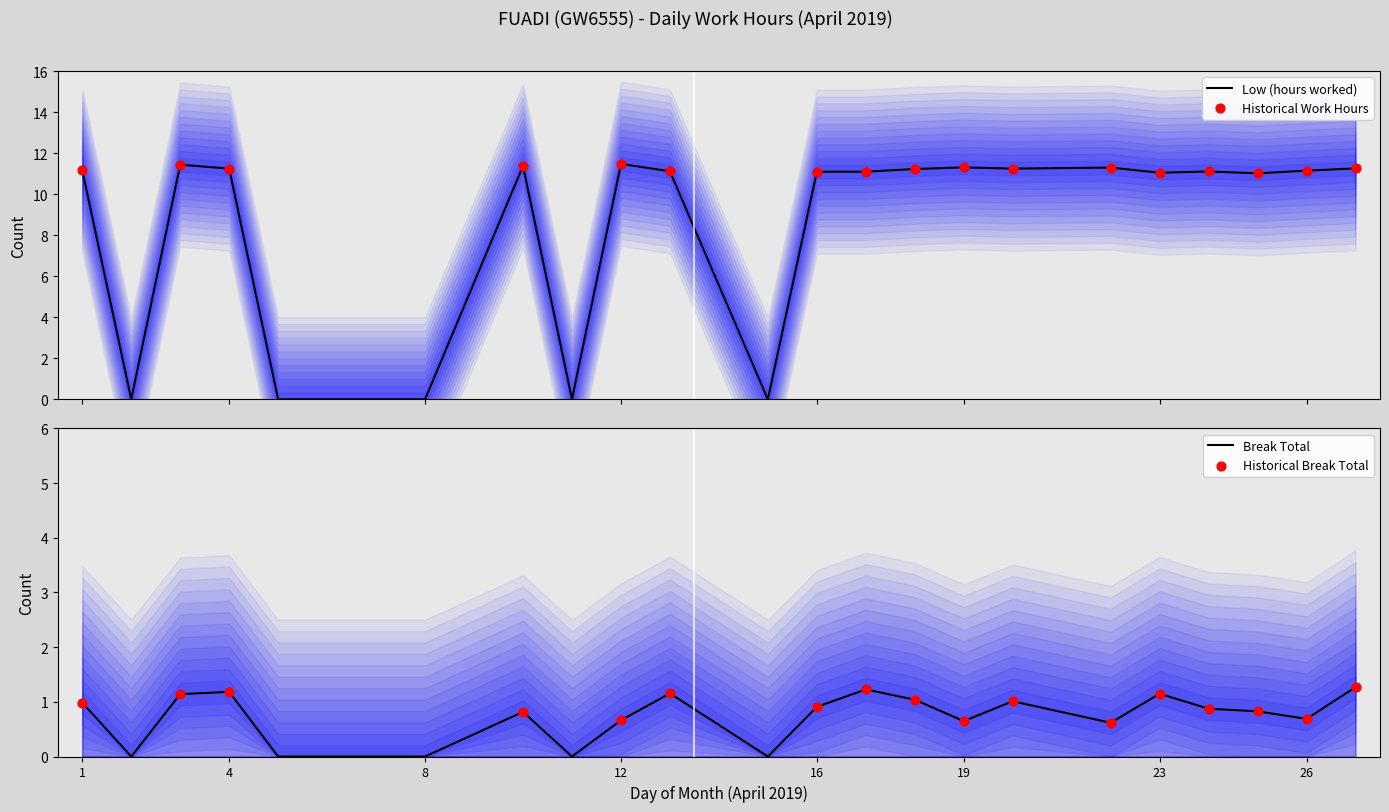

Which has a higher value, 27 or 11?

27